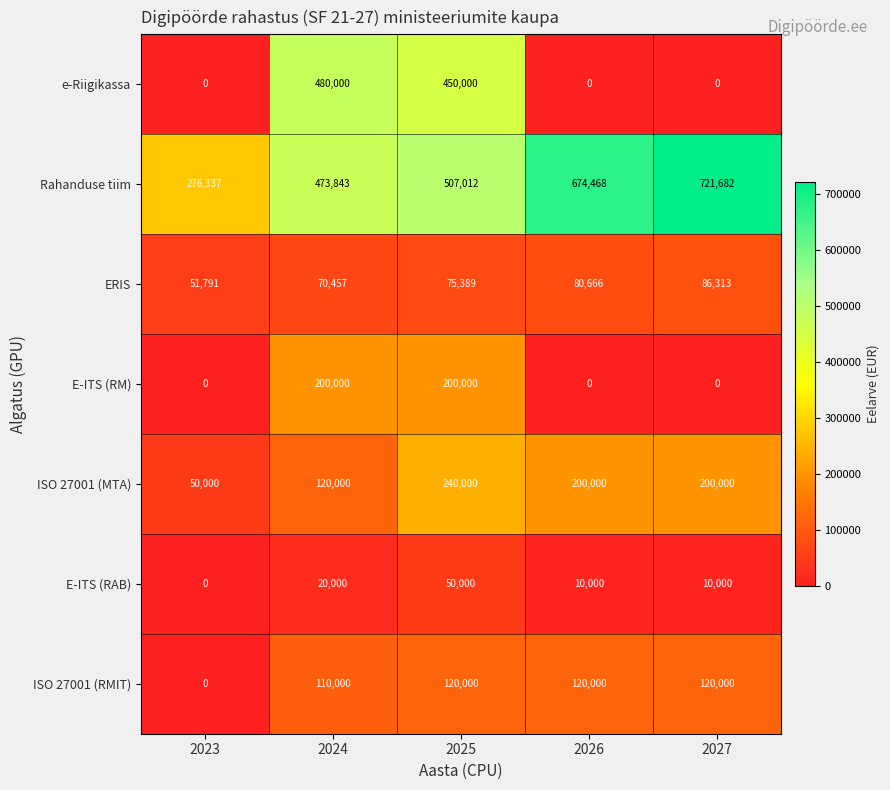

How many positive values does the E-ITS (RAB) series have?

4